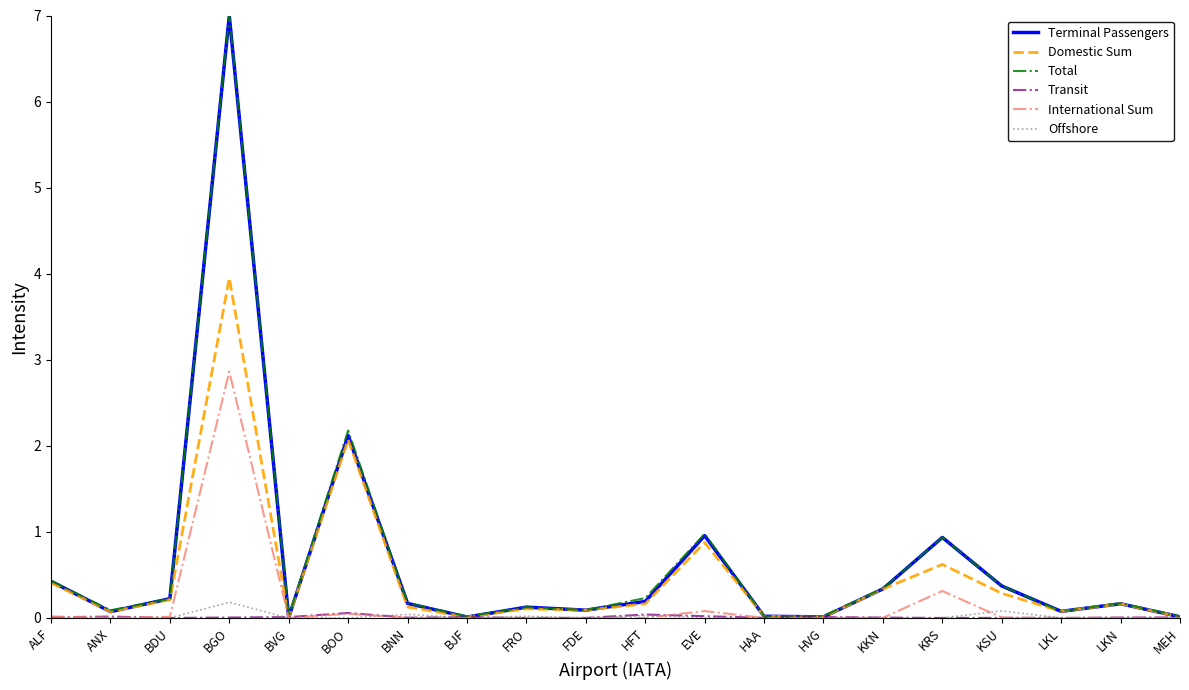

The International Sum series shows 0.0 at KSU. True or false?

True